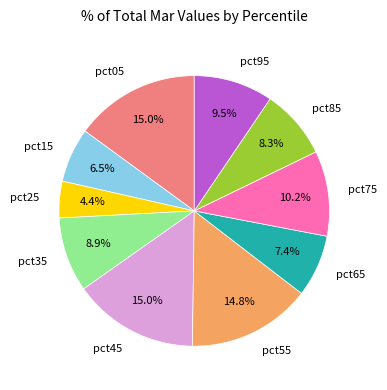

Does pct35 represent more than half of the total?

No